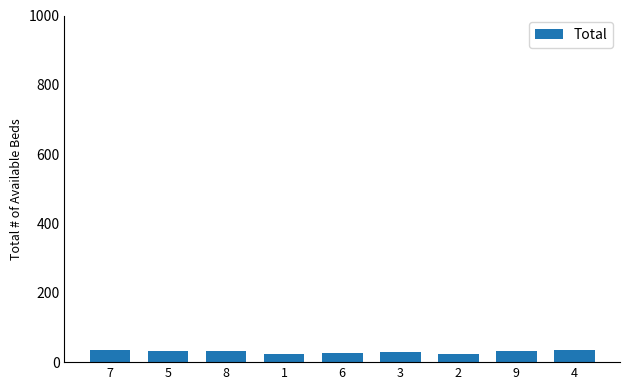

What is the value of the 2nd bar from the left?

33